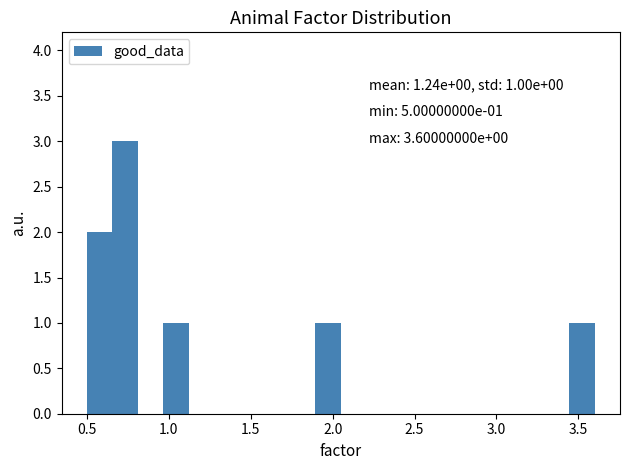

Read against the x-axis, roughly where is the centre of the tallest bar?

0.75